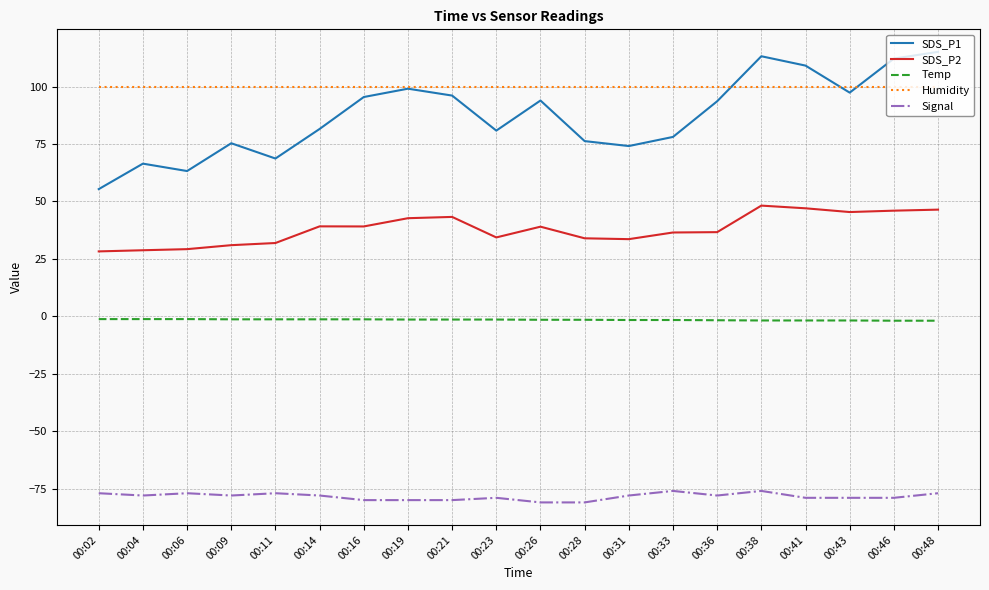

Rank the series by their maximum value, from highest to lowest.

SDS_P1, Humidity, SDS_P2, Temp, Signal